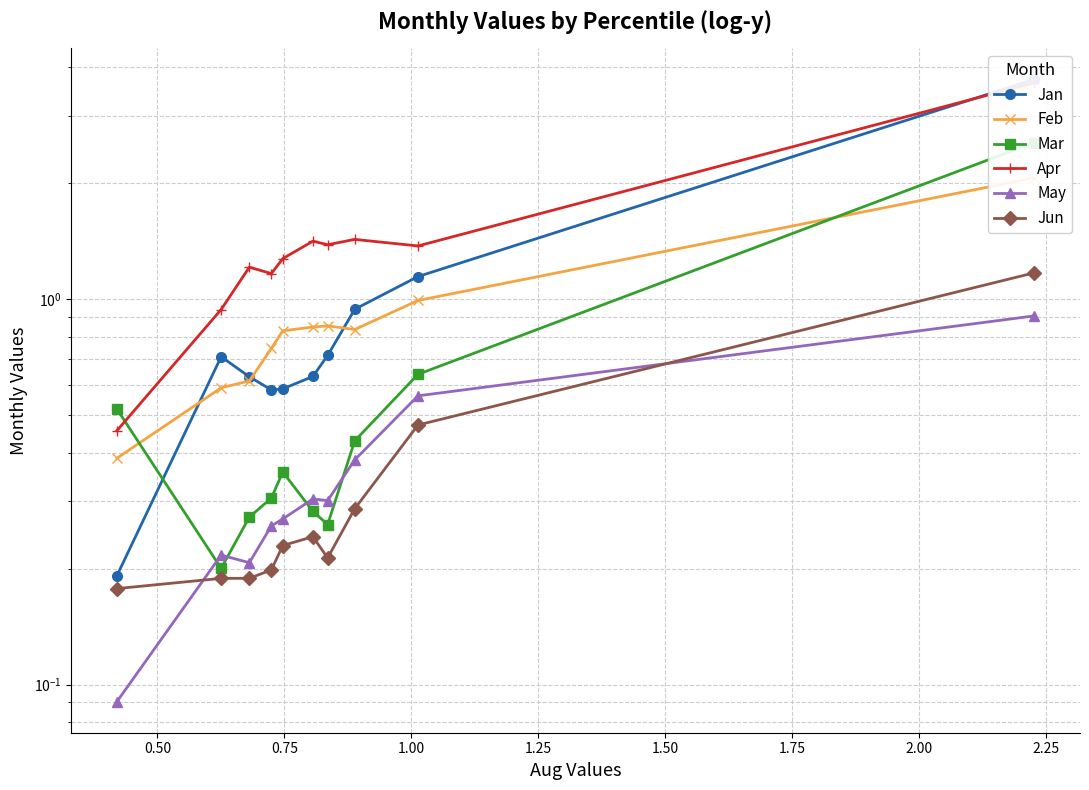

True or false: Jan and May cross at least once.

False